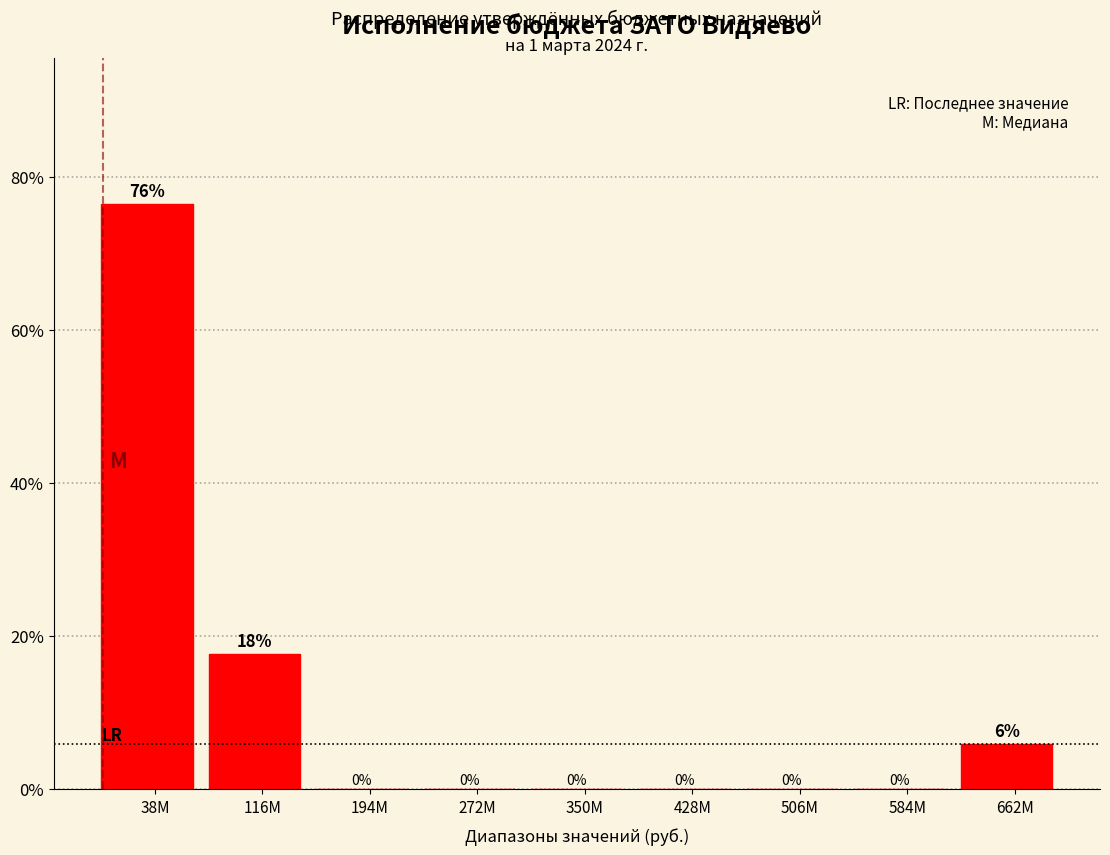

What is the sum of all values?

100.0